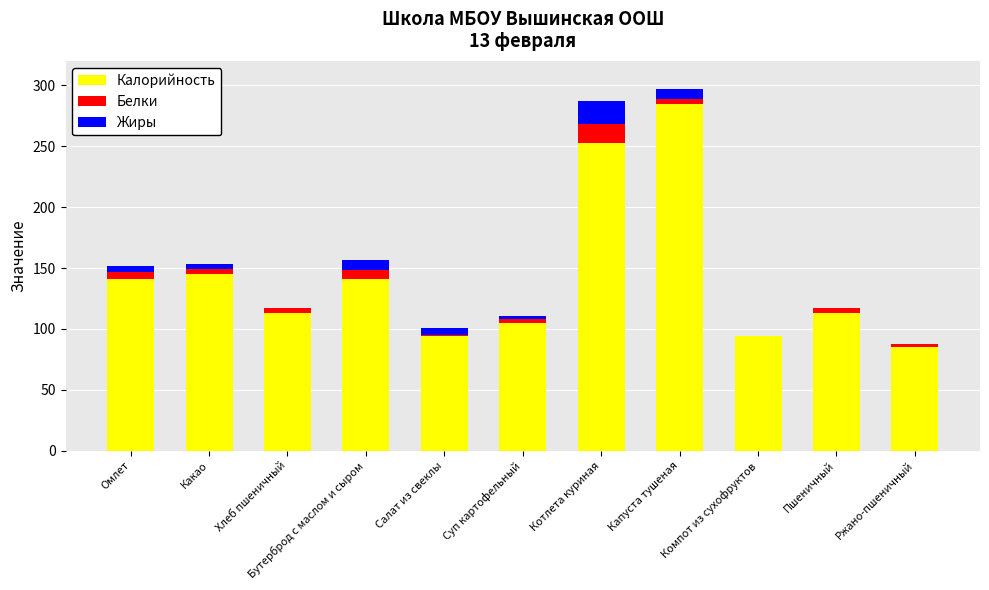

What are all the series names shown in the legend?

Калорийность, Белки, Жиры